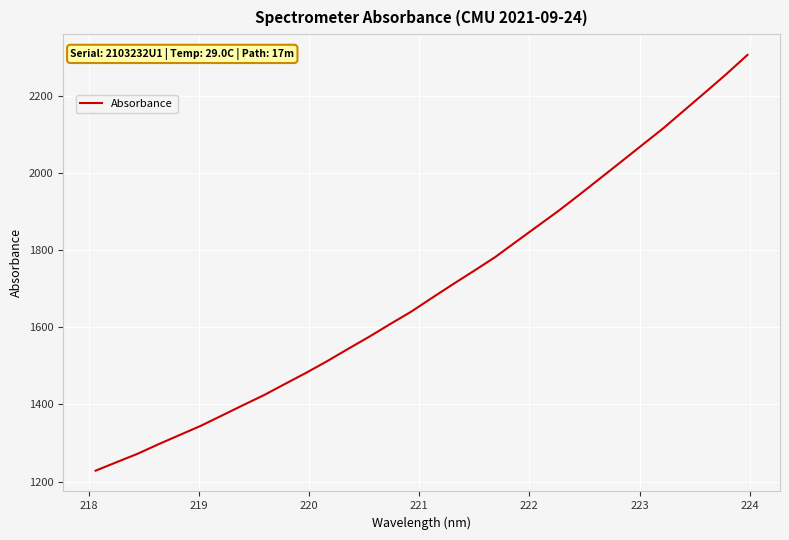

What is the maximum value shown in the chart?

2305.4